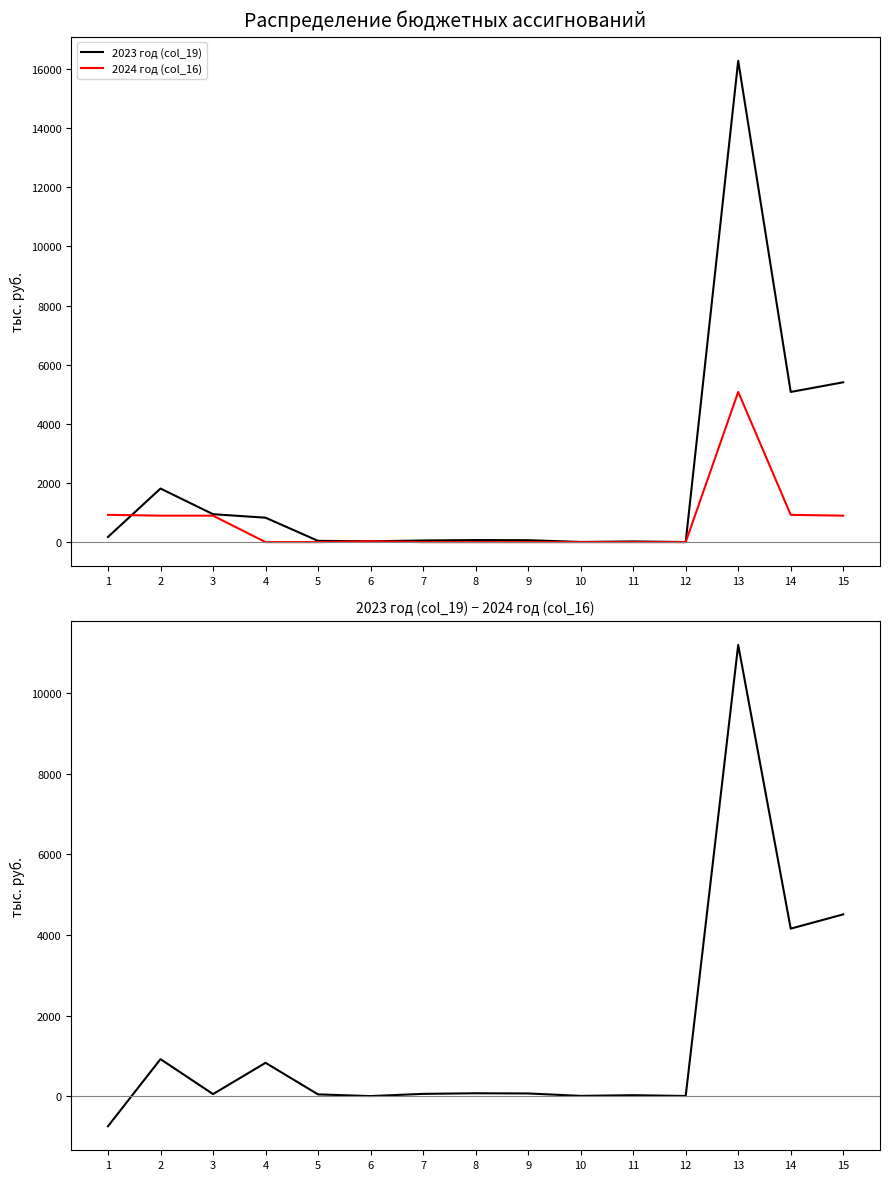

Which label corresponds to the smallest value in the chart?

1